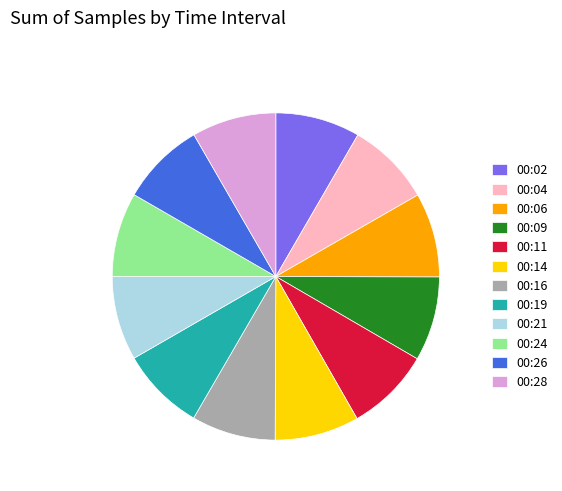

Is the sum of 00:21 and 00:24 greater than half?

No